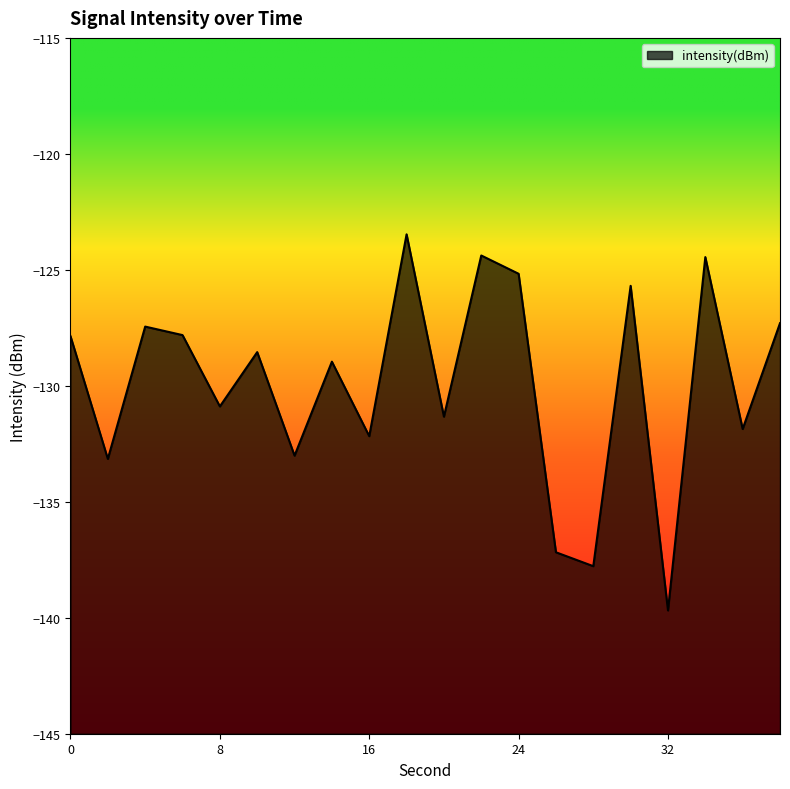

Does the chart display data point markers on the line(s)?

No